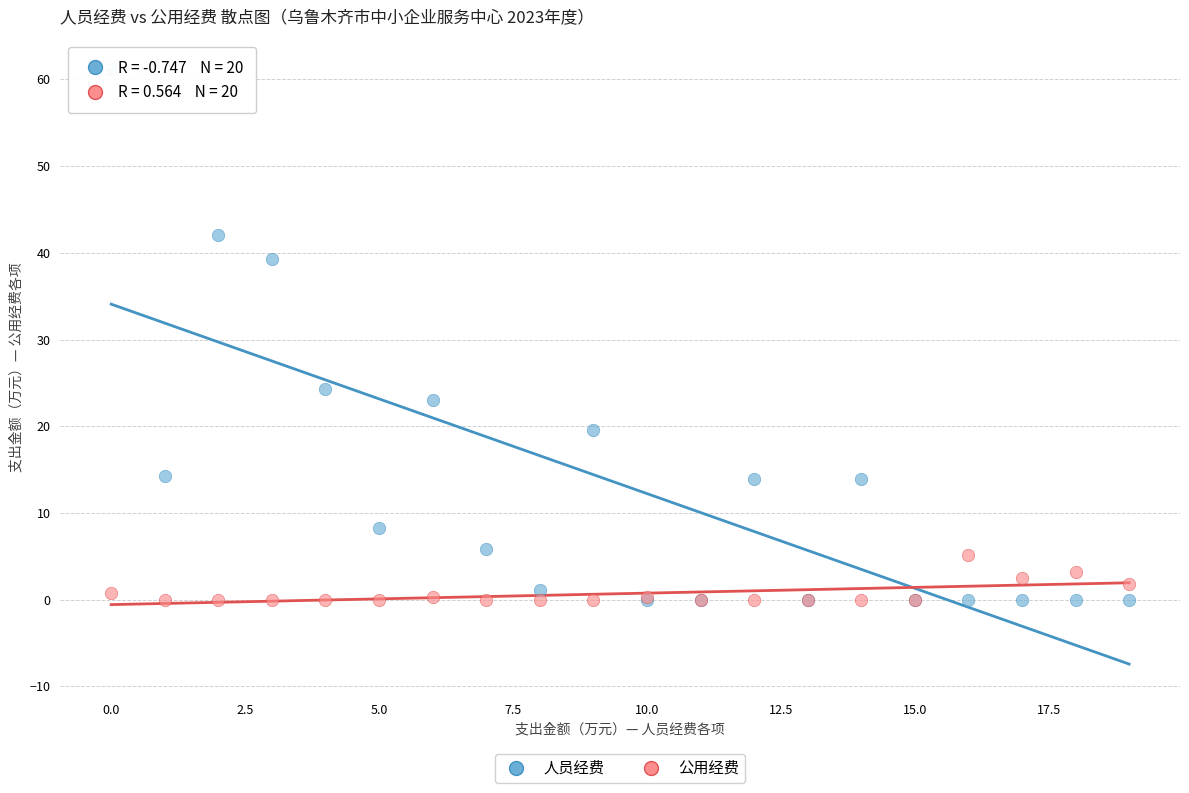

Across all series, what Y value is closest to 30?

24.3